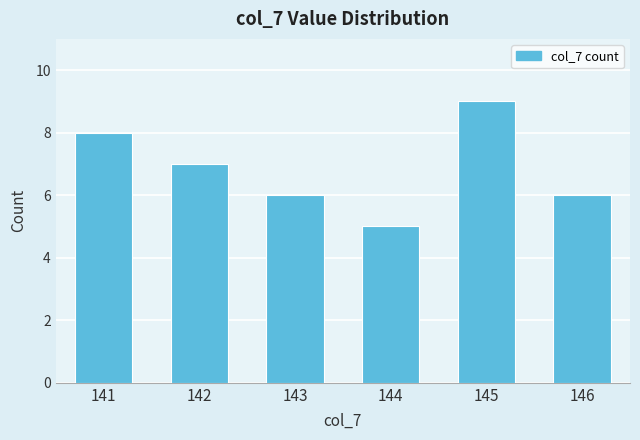

Which has a higher value, 146 or 142?

142